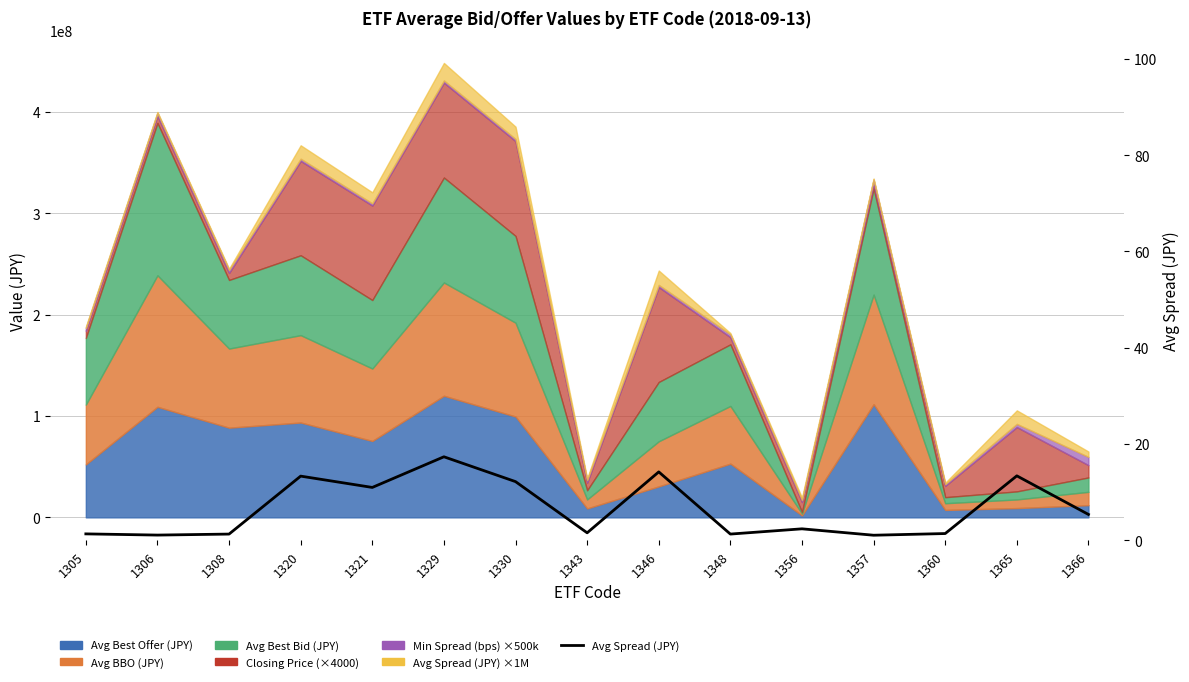

What is the approximate value at 1360?

1.4